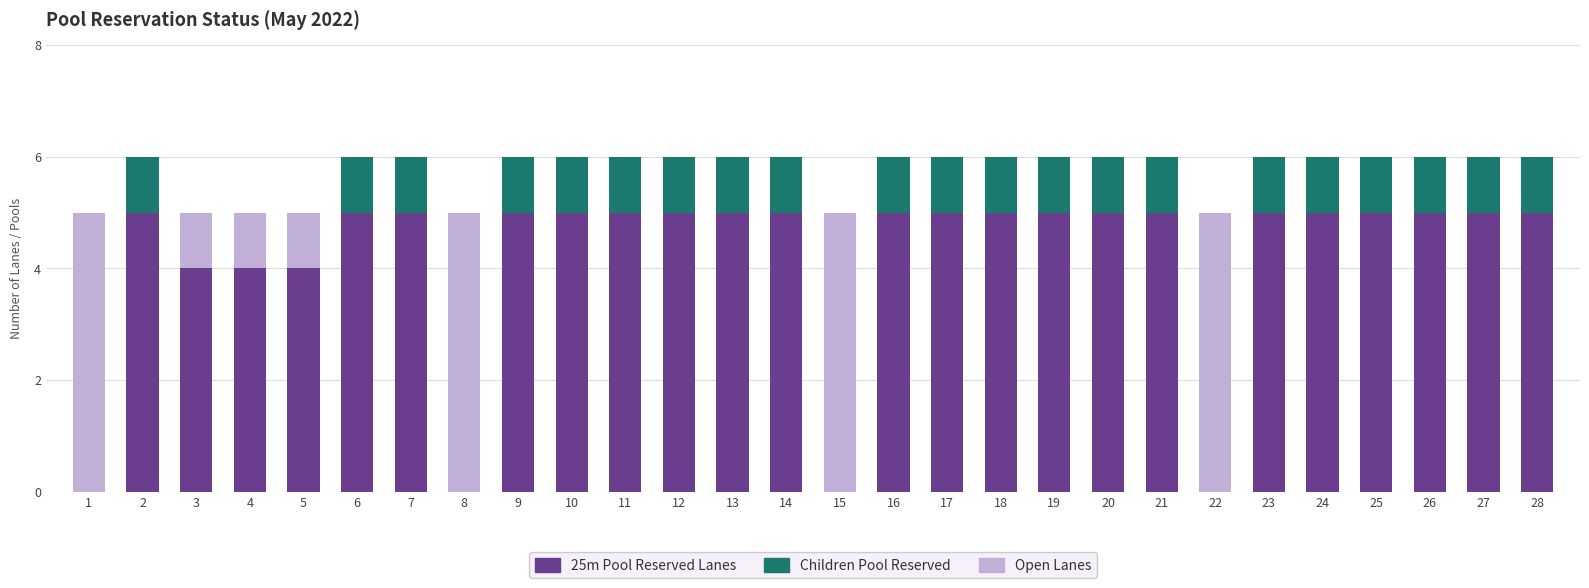

What is the maximum value for 25m Pool Reserved Lanes?

5